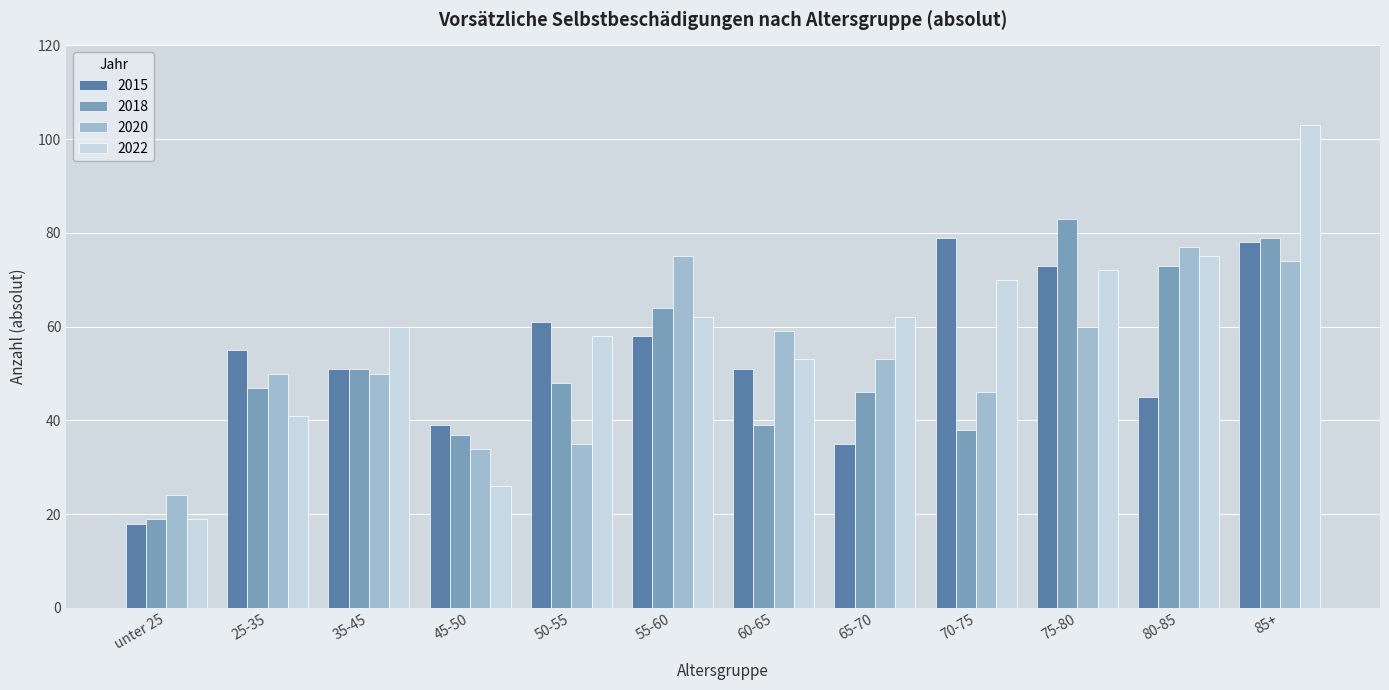

How many bars are there in total?

48